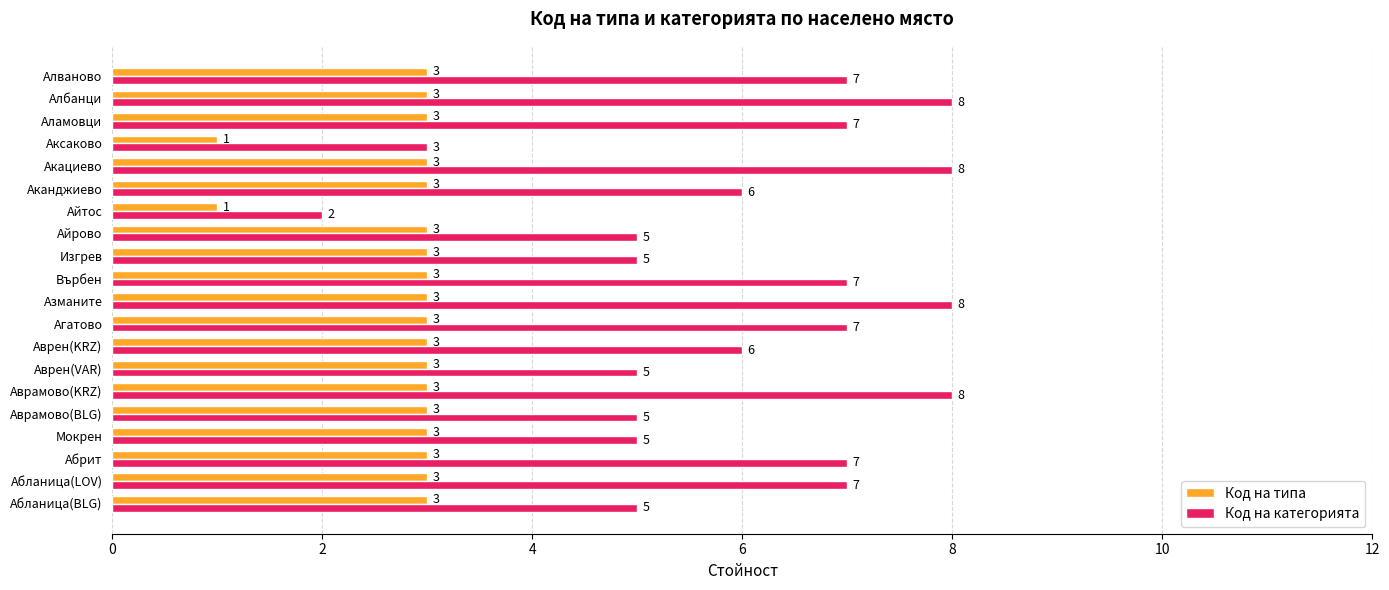

What are all the series names shown in the legend?

Код на типа, Код на категорията